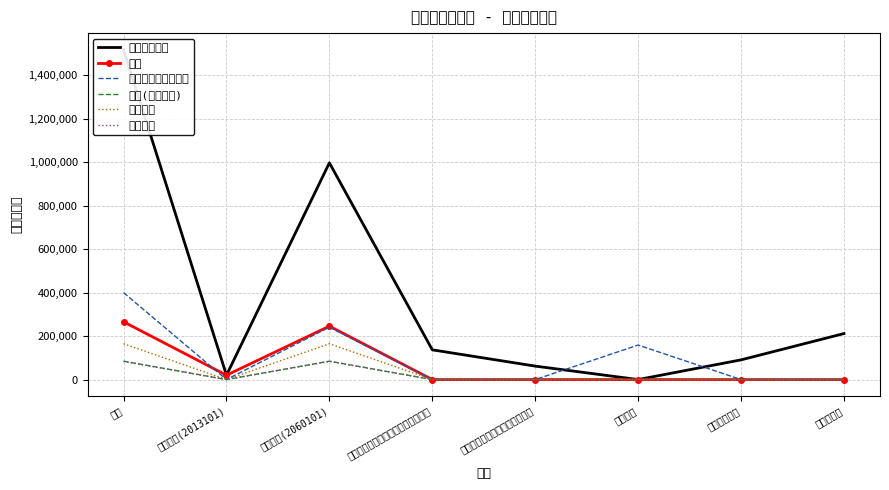

How many values in 对个人和家庭的补助 are above zero?

3